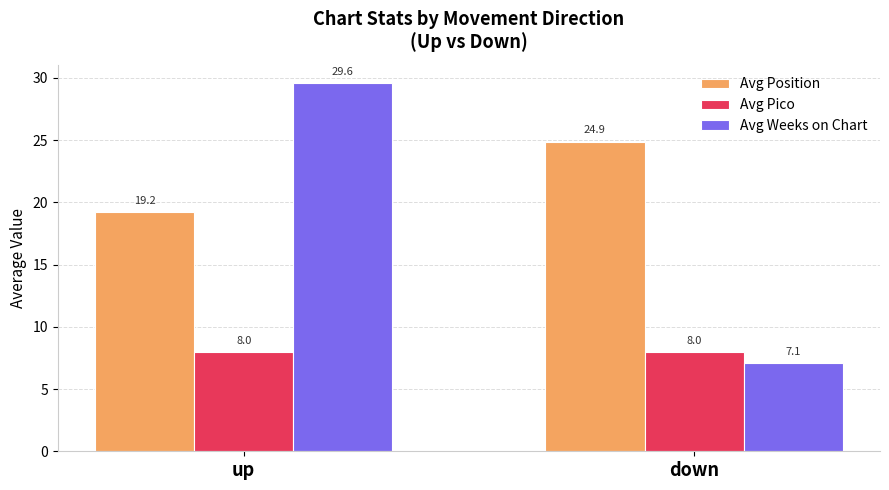

Which series has the largest total across all categories?

Avg Position